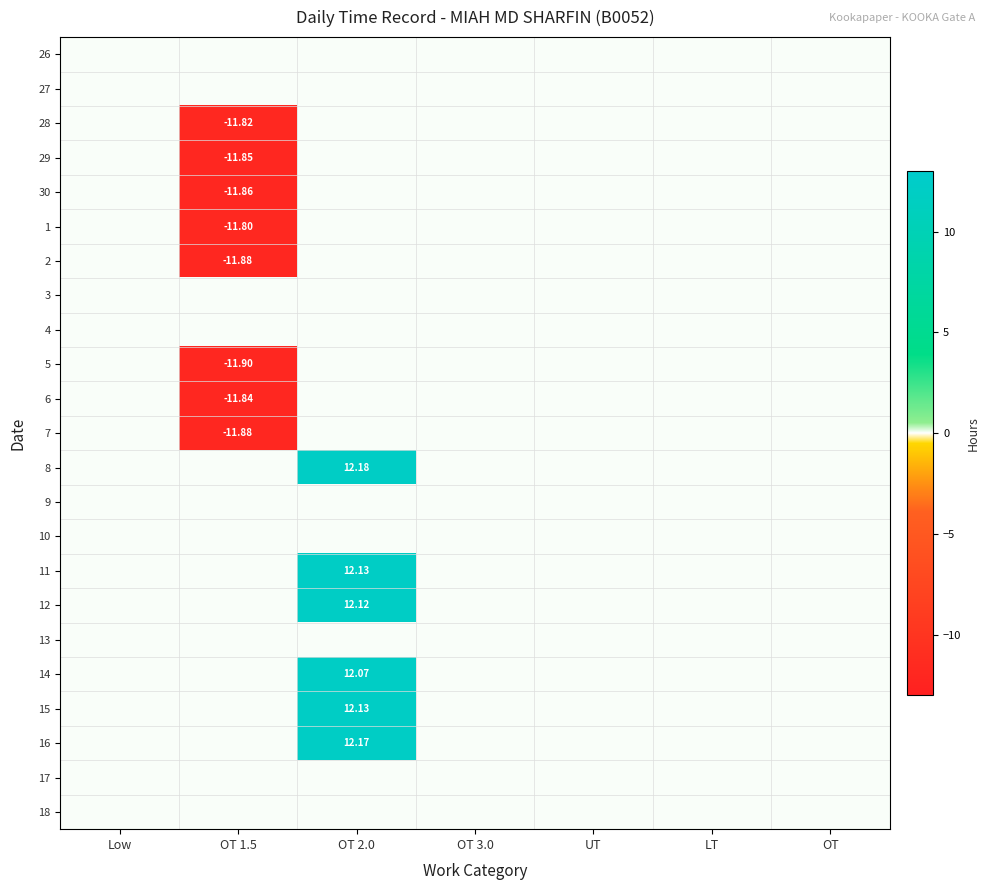

What is the difference between the maximum and minimum values in the 5 series?

11.9